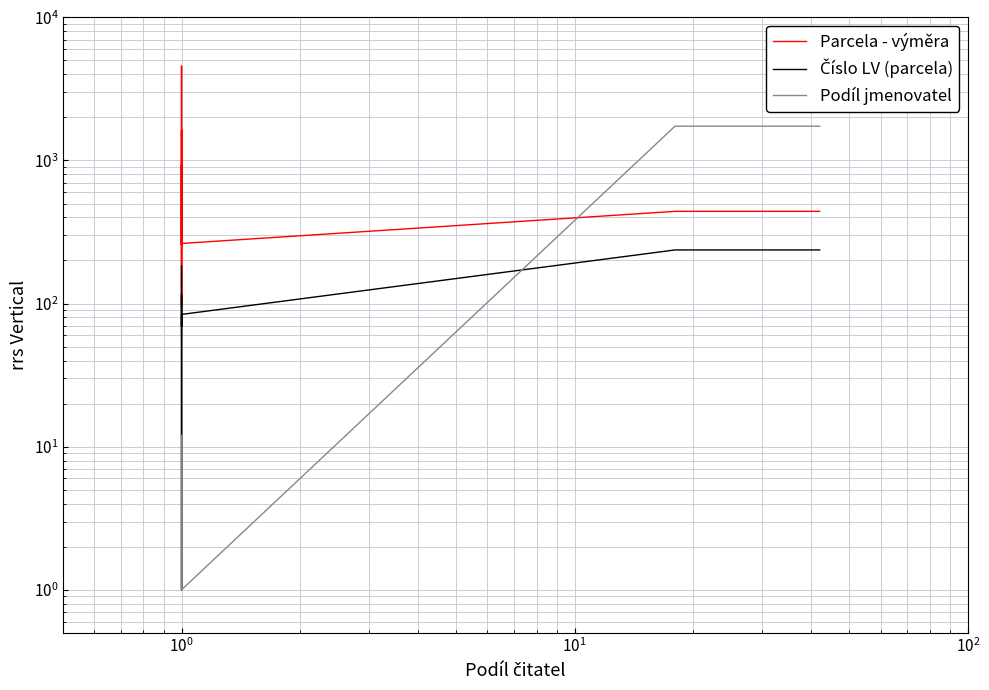

Does the chart have visible grid lines?

Yes